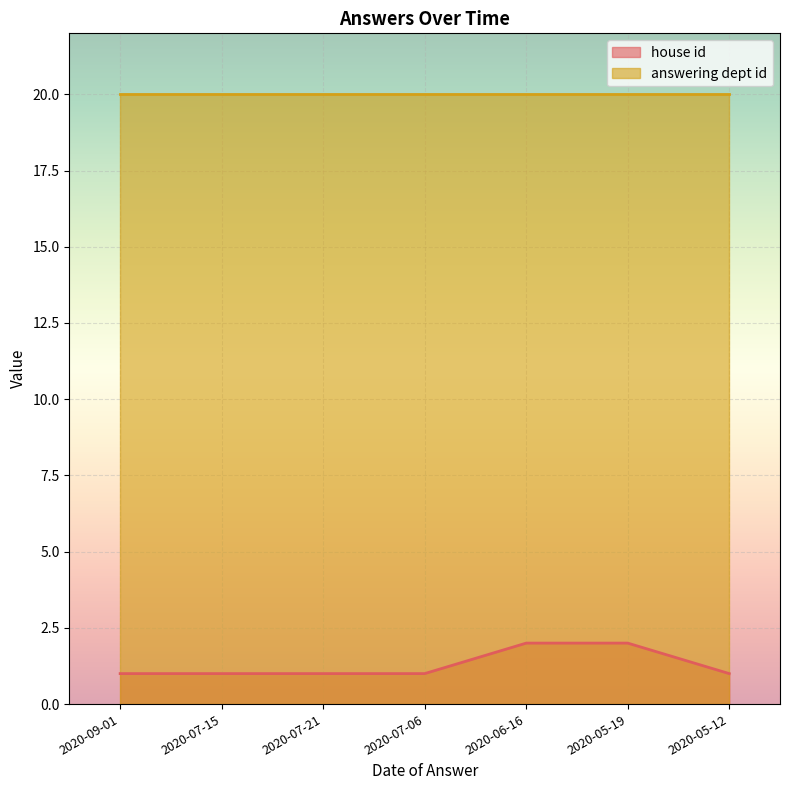

The chart shows a value of 1 at 2020-07-06. True or false?

True